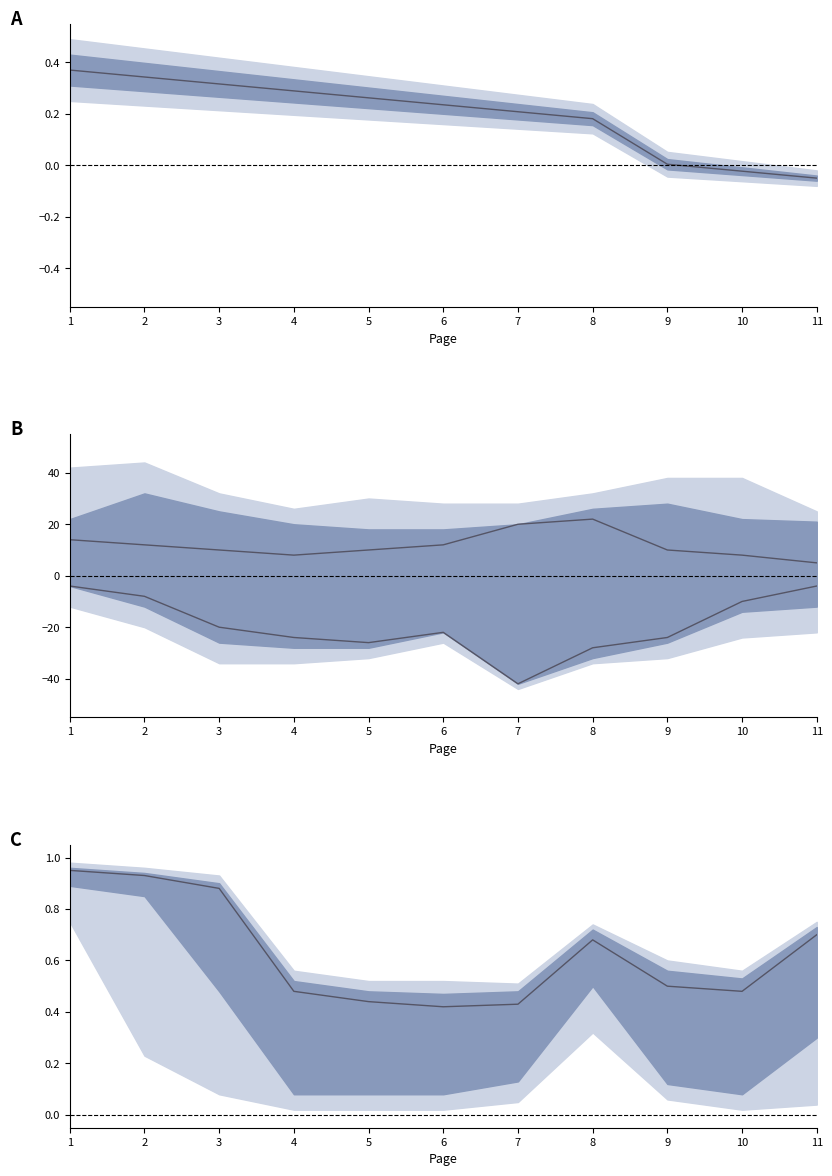

Reading left to right, what are all the values shown in this chart?

Median: 0.9	0.9	0.9	0.5	0.4	0.4	0.4	0.7	0.5	0.5	0.7
Upper median: 14.0	12.0	10.0	8.0	10.0	12.0	20.0	22.0	10.0	8.0	5.0
Lower median: -4.0	-8.0	-20.0	-24.0	-26.0	-22.0	-42.0	-28.0	-24.0	-10.0	-4.0